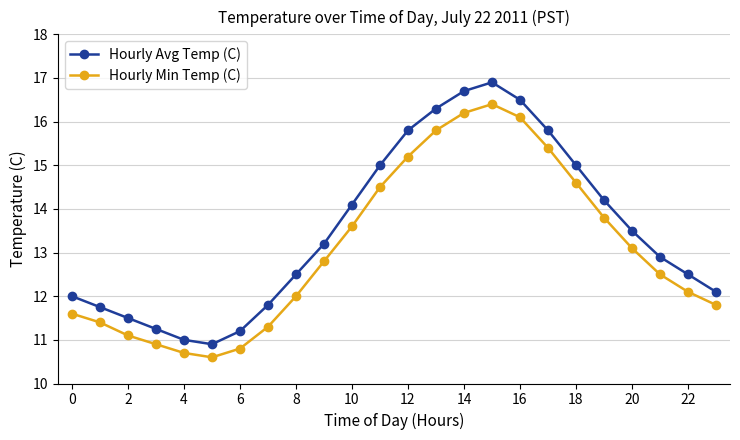

List the series in order of their peak value, lowest first.

Hourly Min Temp (C), Hourly Avg Temp (C)